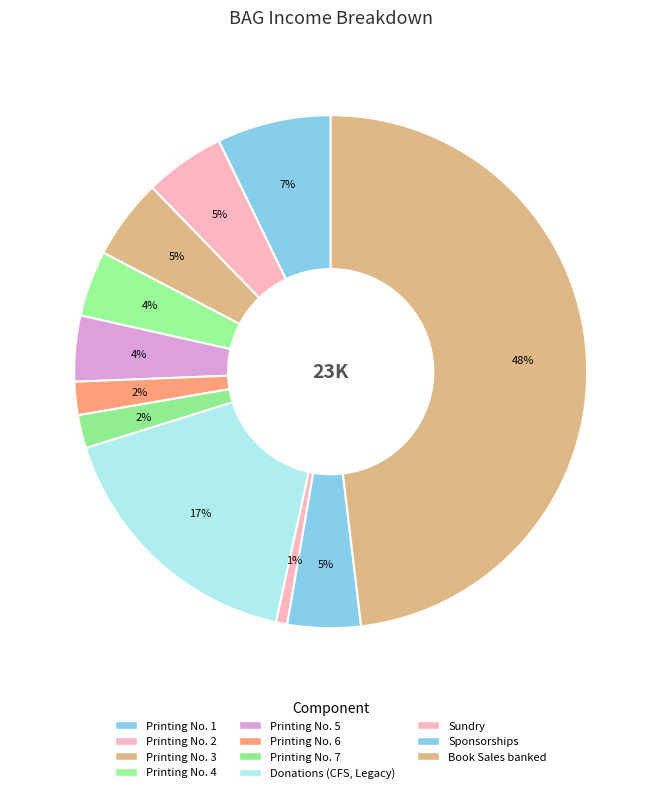

Which category has the biggest portion of the pie?

Book Sales banked